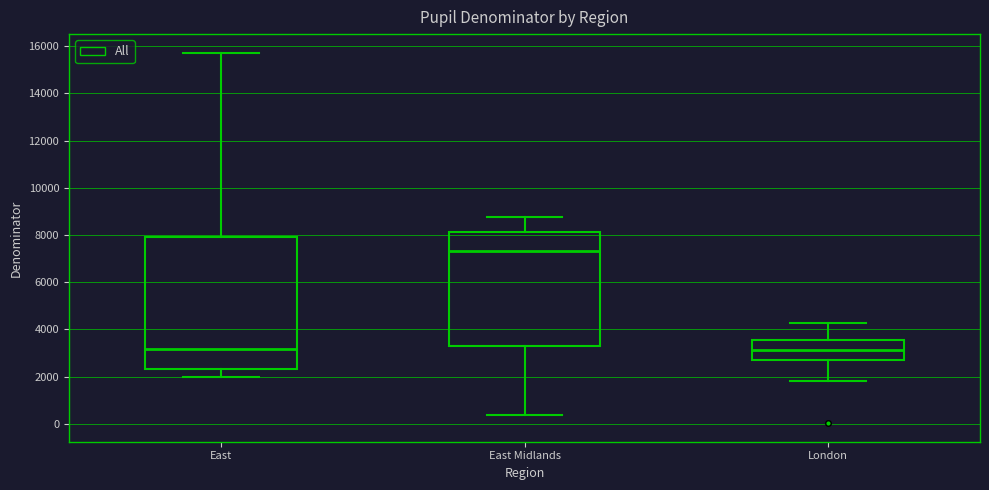

Reading left to right, transcribe this box plot: for each box, give where its median line is, the range the box spans, and where its two whiskers end, as read against the y-axis. The values are not printed on the chart, so give them approximately, as read against the axis.

East: median 3200, box 2400 to 8000, whiskers 2000 to 15800
East Midlands: median 7400, box 3400 to 8200, whiskers 400 to 8800
London: median 3200, box 2600 to 3600, whiskers 1800 to 4200